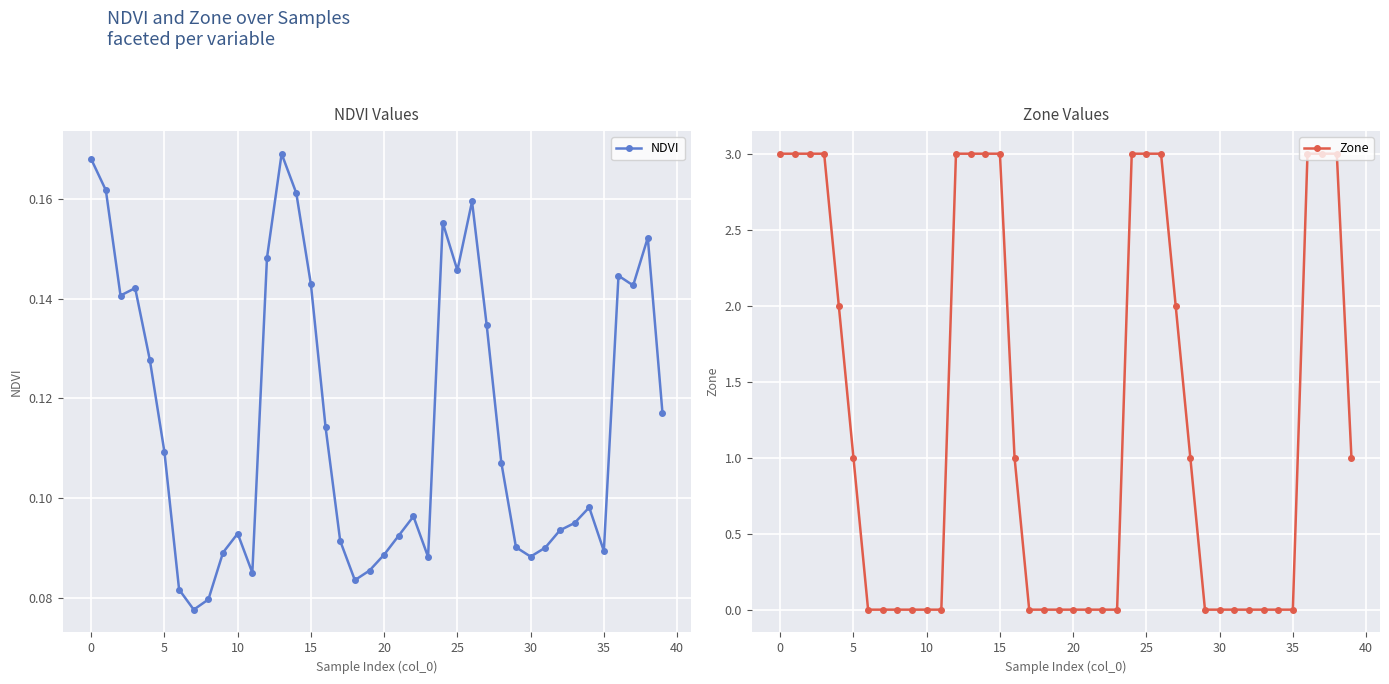

How many lines are shown in the chart?

2